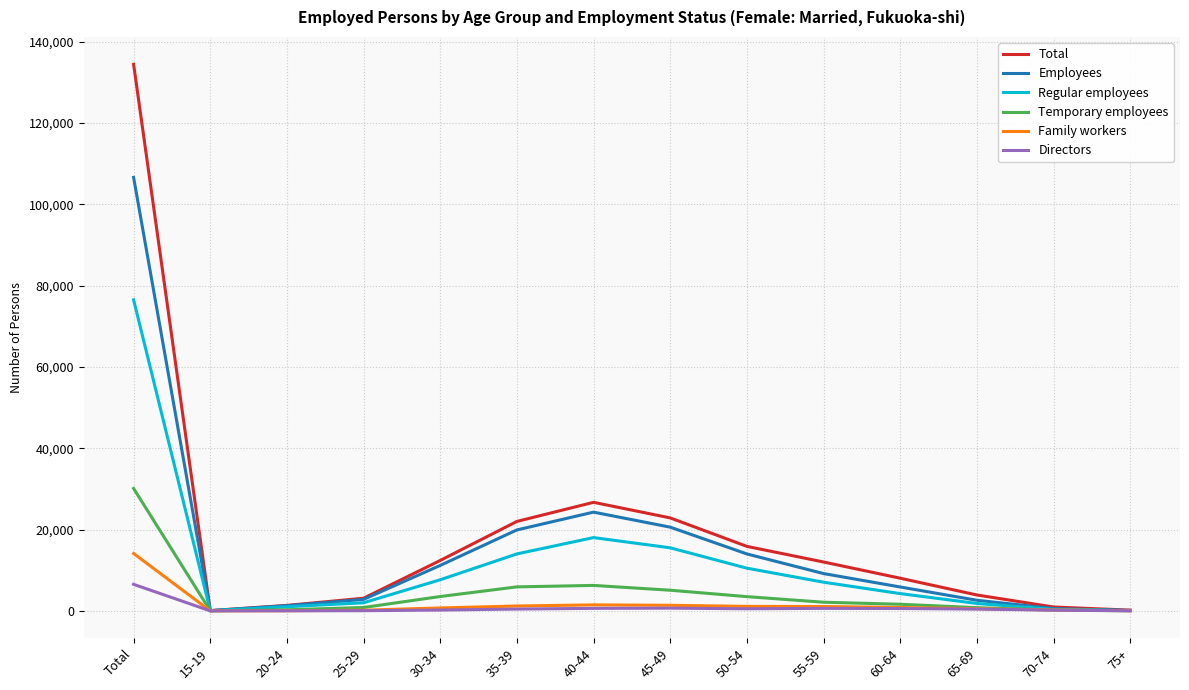

At which category is the sum across all series the highest?

Total